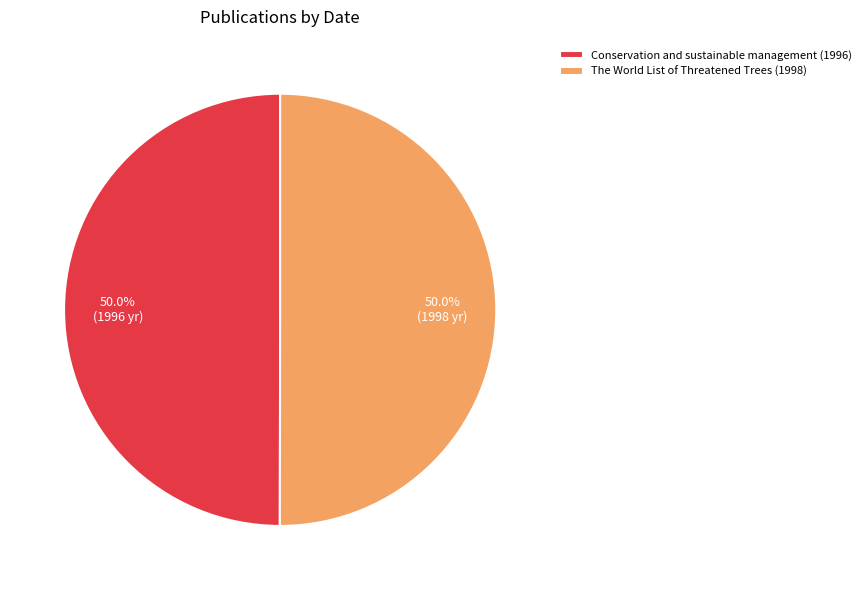

To the nearest percent, what portion does Conservation and sustainable management (1996) represent?

50%